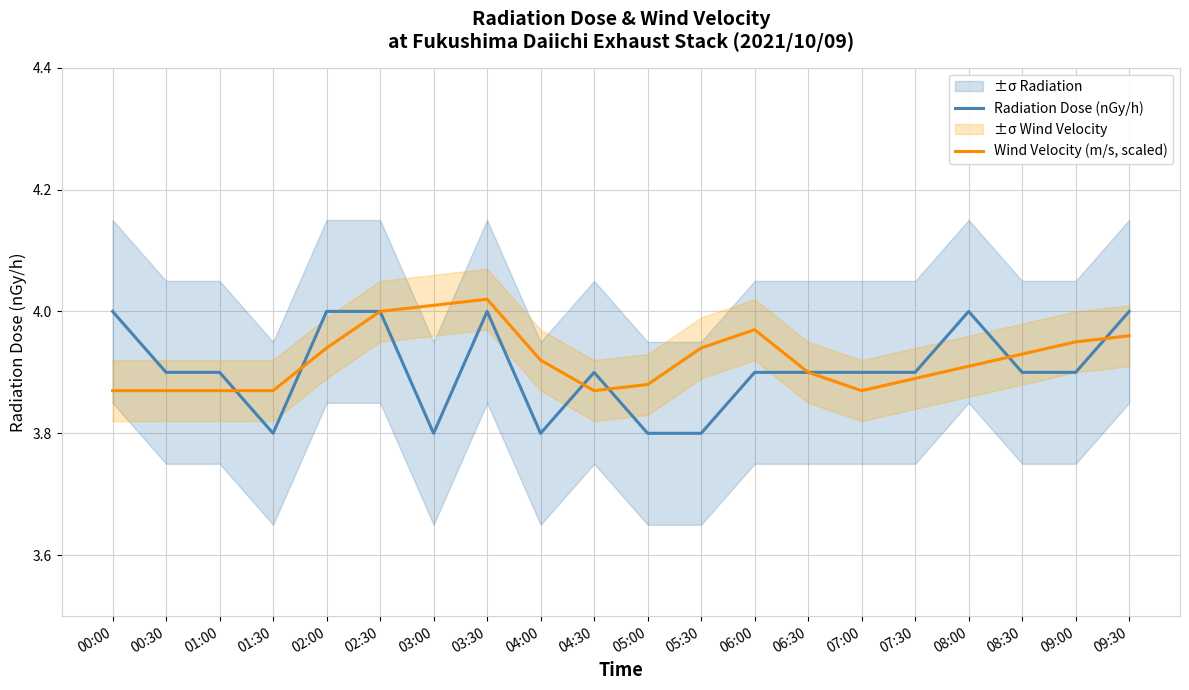

How many categories are shown in the chart?

20